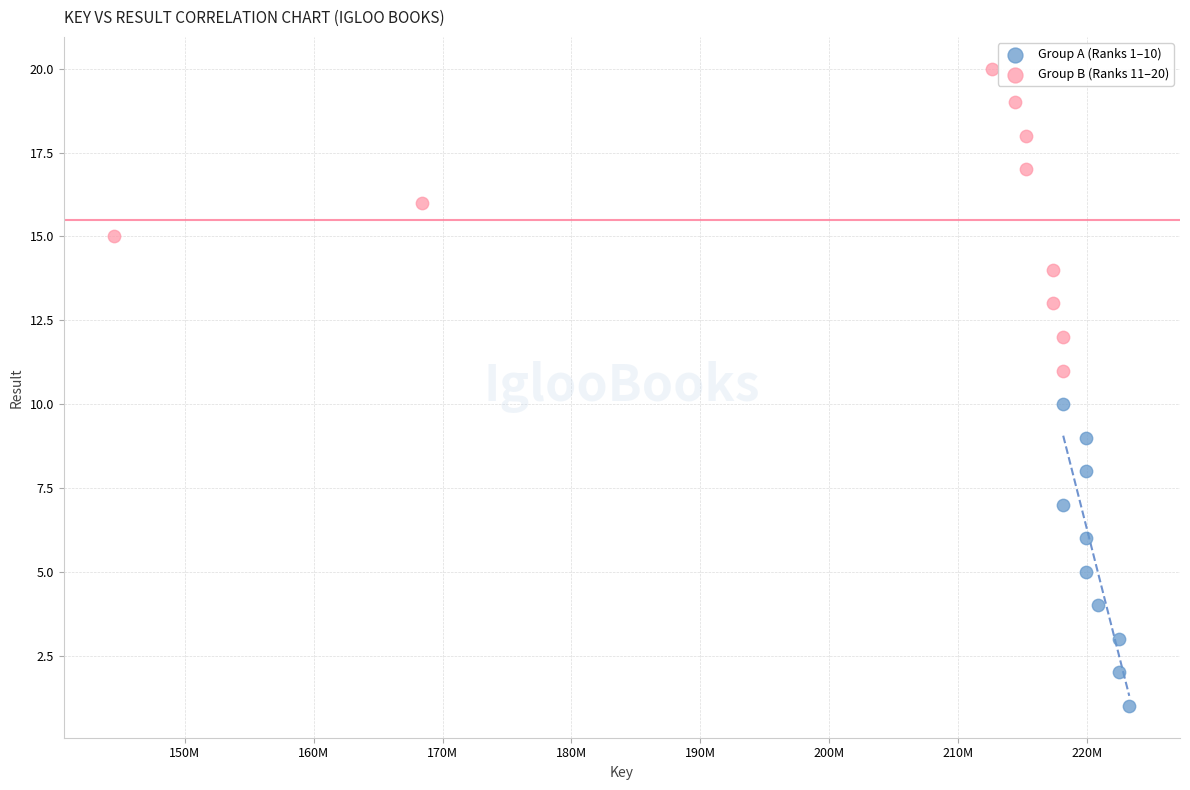

Which series contains the lowest Y value?

Group A (Ranks 1–10)